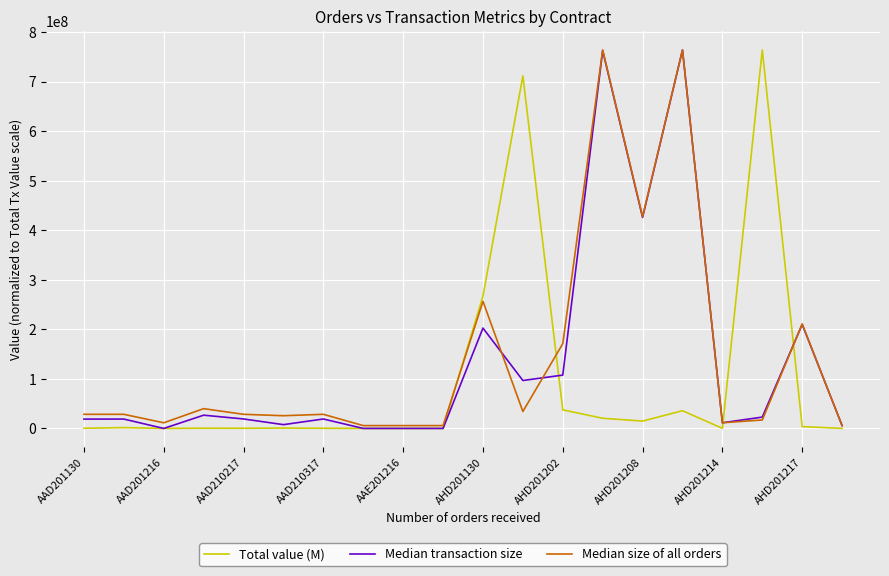

Is this an area chart (filled region under the line)?

No